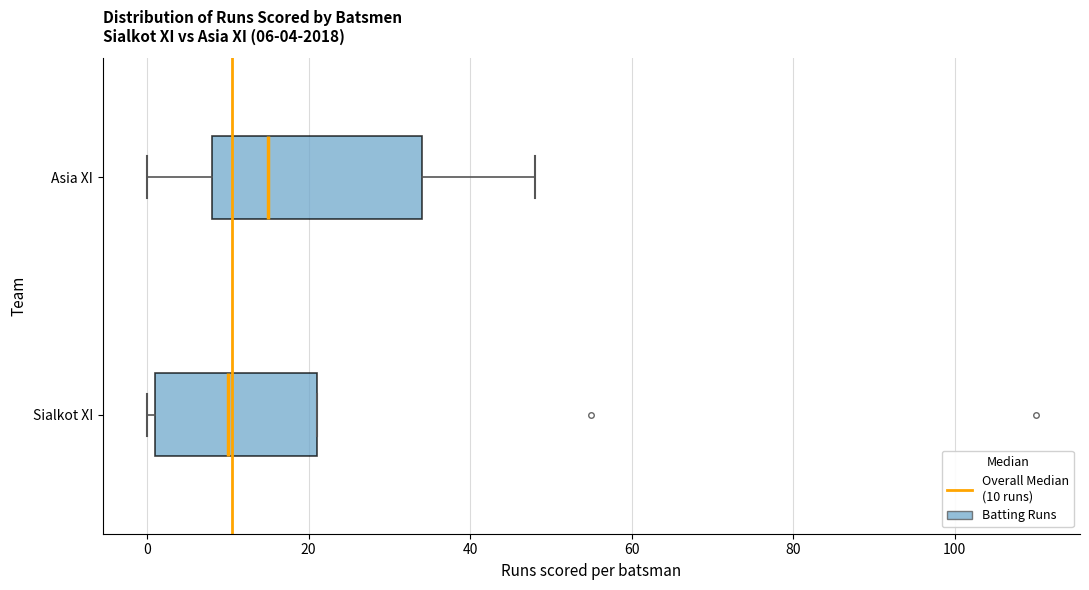

Which box is the widest, from its left edge to its right edge?

Asia XI